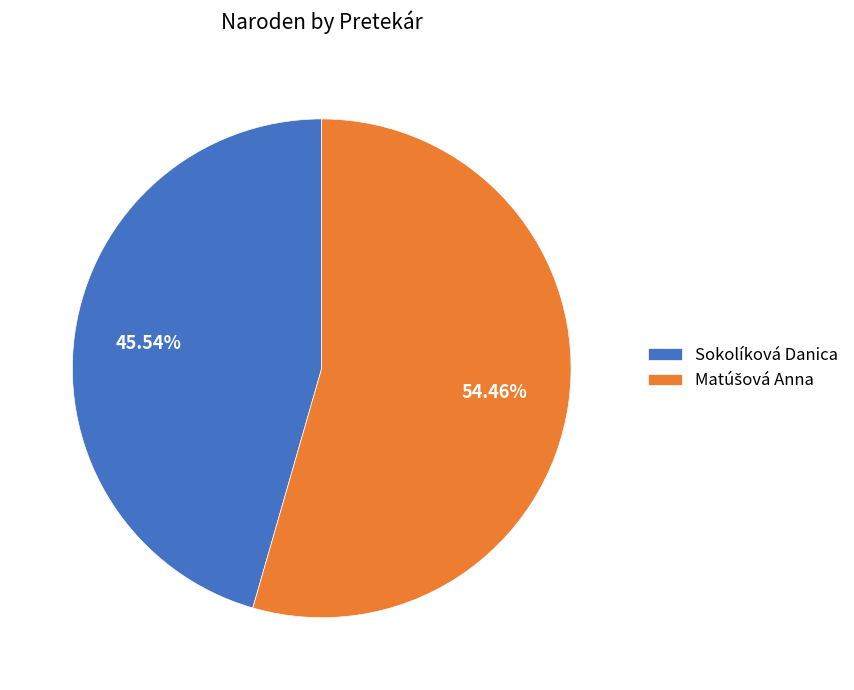

Does any single category account for the majority?

Yes